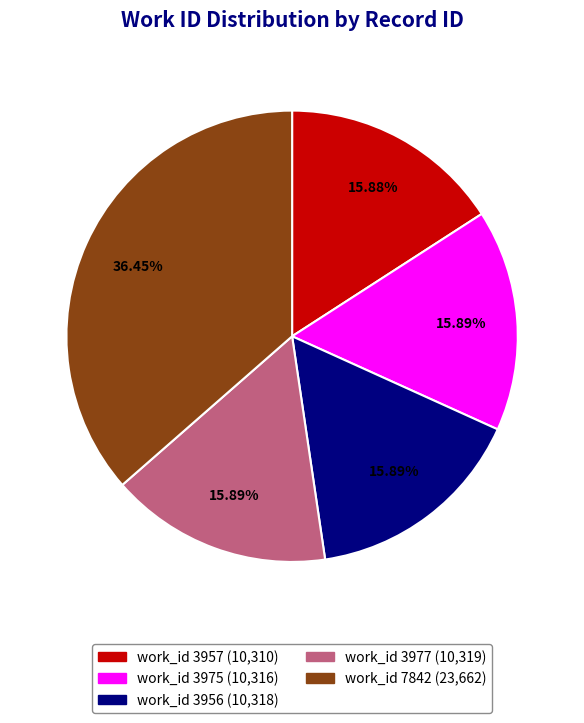

Is there any slice that represents more than half of the pie?

No